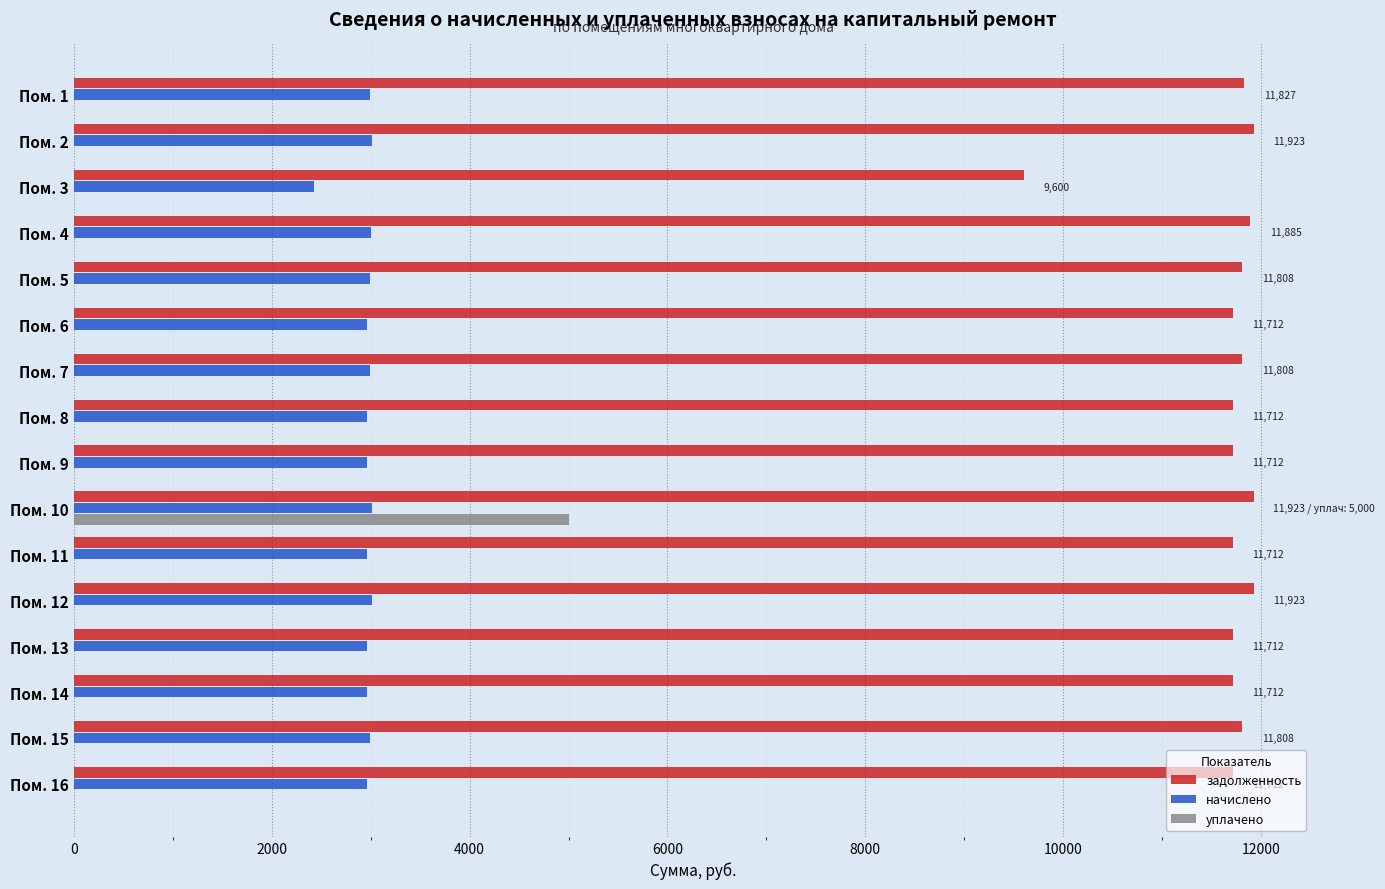

What is the maximum value for уплачено?

5000.0